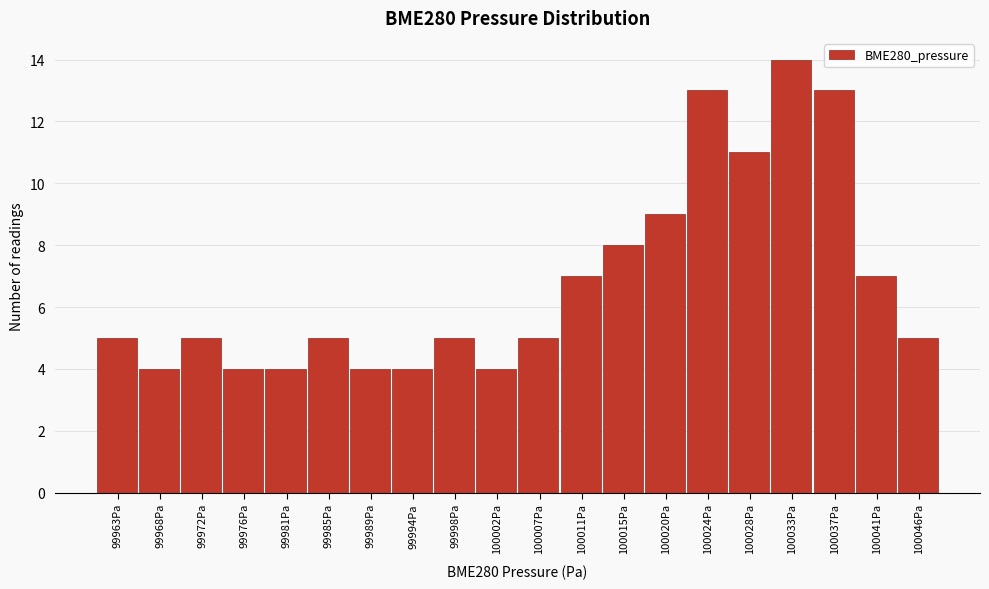

What is the height of the bar covering 99987.10 to 99991.45 on the x-axis? Neither the bar edges nor the heights are printed on the chart, so give them approximately, as read against the axes.

4